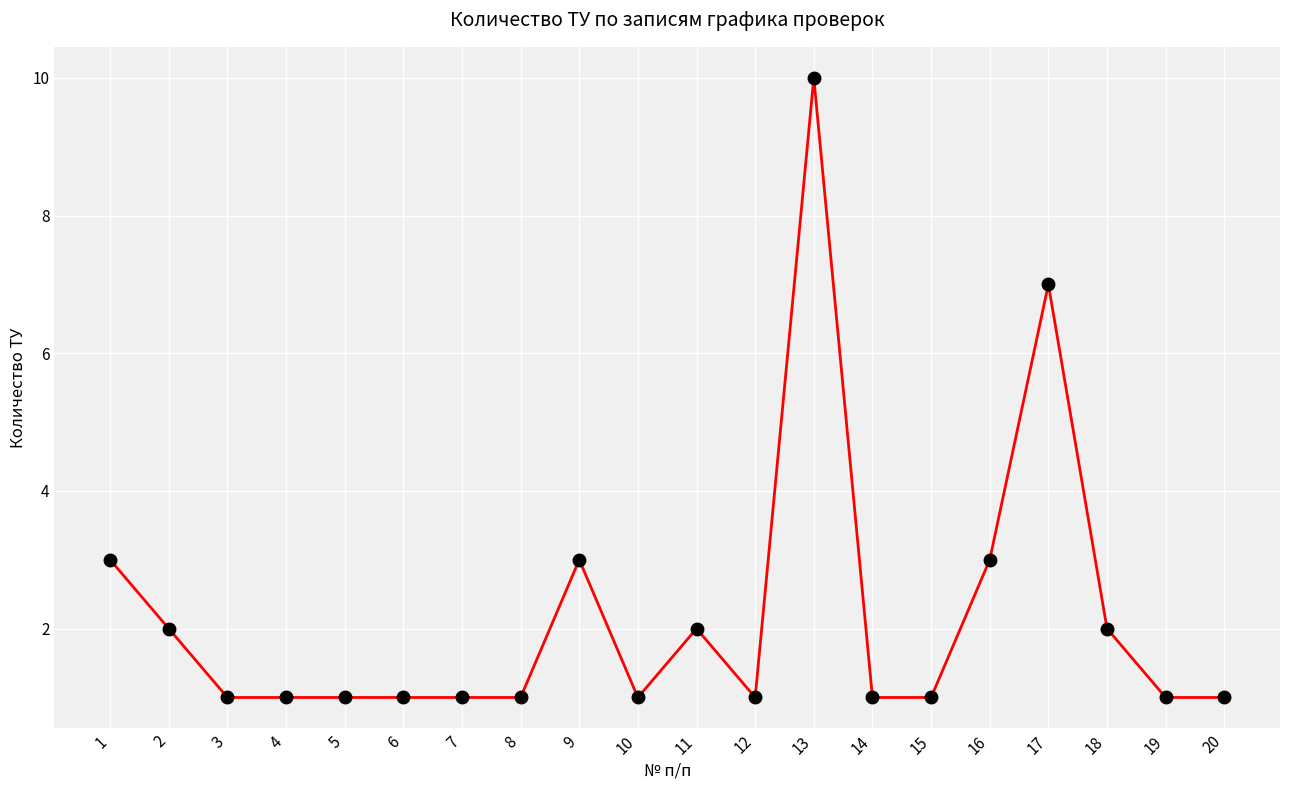

Which category has the highest value across all series?

13